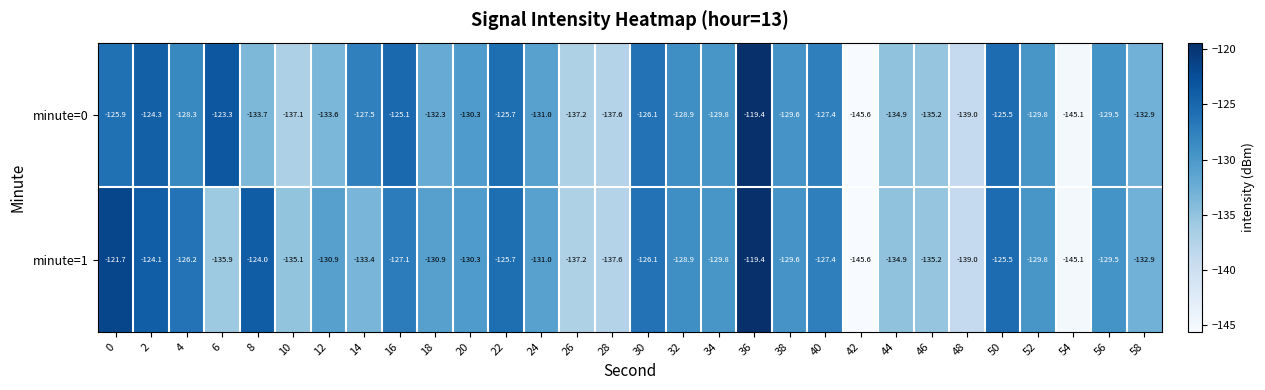

Which series changed the most between 0 and 12?

minute=1